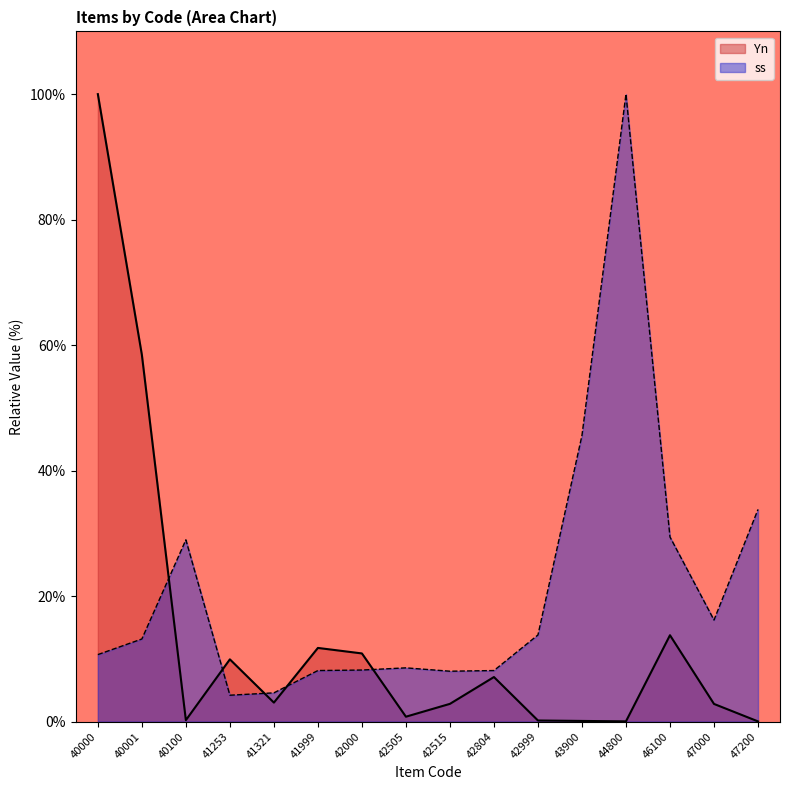

At 40000, list the series in order from largest to smallest.

Yn, ss